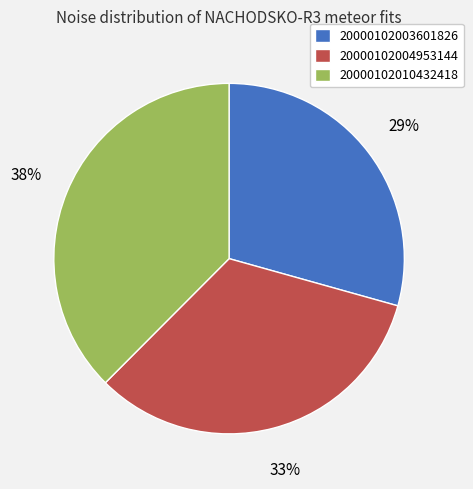

To the nearest percent, what is the combined percentage of 20000102003601826 and 20000102004953144?

62%